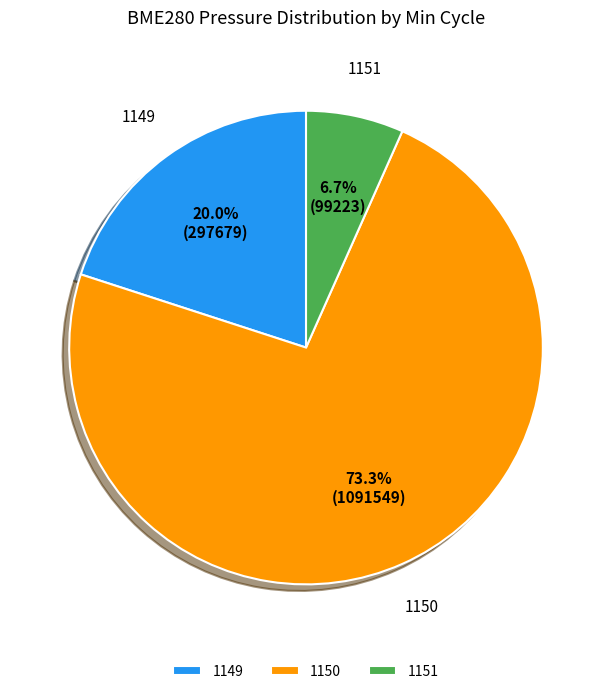

To the nearest percent, what is the average slice percentage?

33%